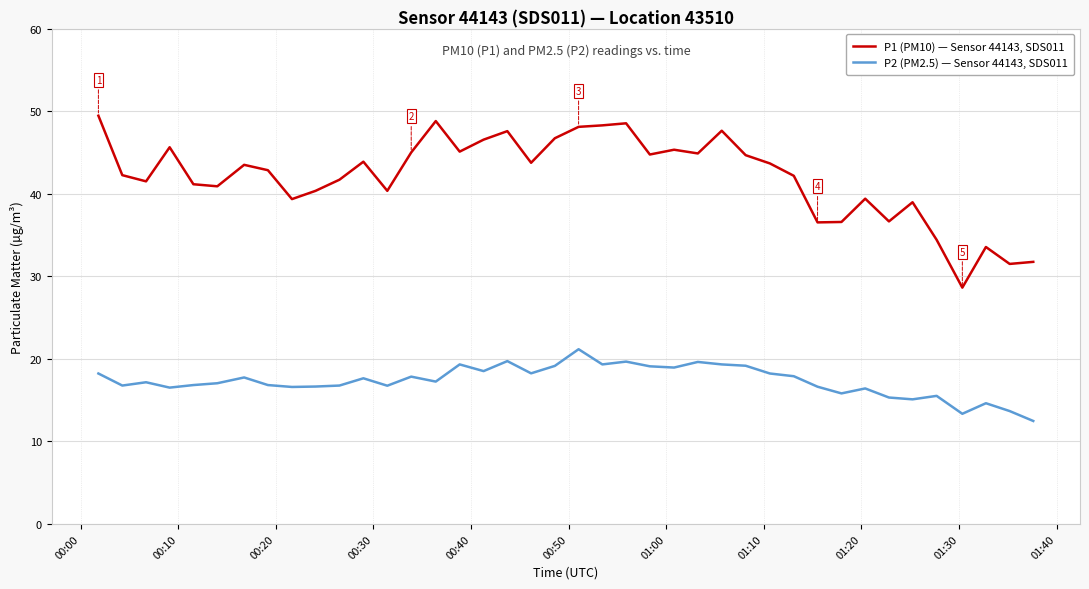

Rank the series by their maximum value, from lowest to highest.

P2 (PM2.5) — Sensor 44143, SDS011, P1 (PM10) — Sensor 44143, SDS011